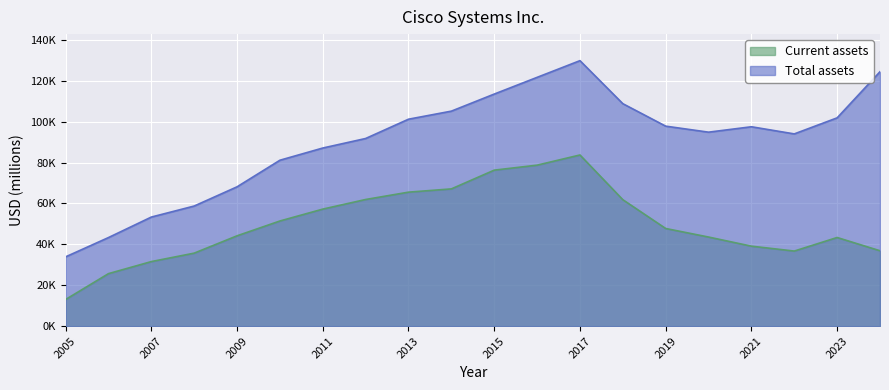

True or false: Current assets and Total assets cross at least once.

False